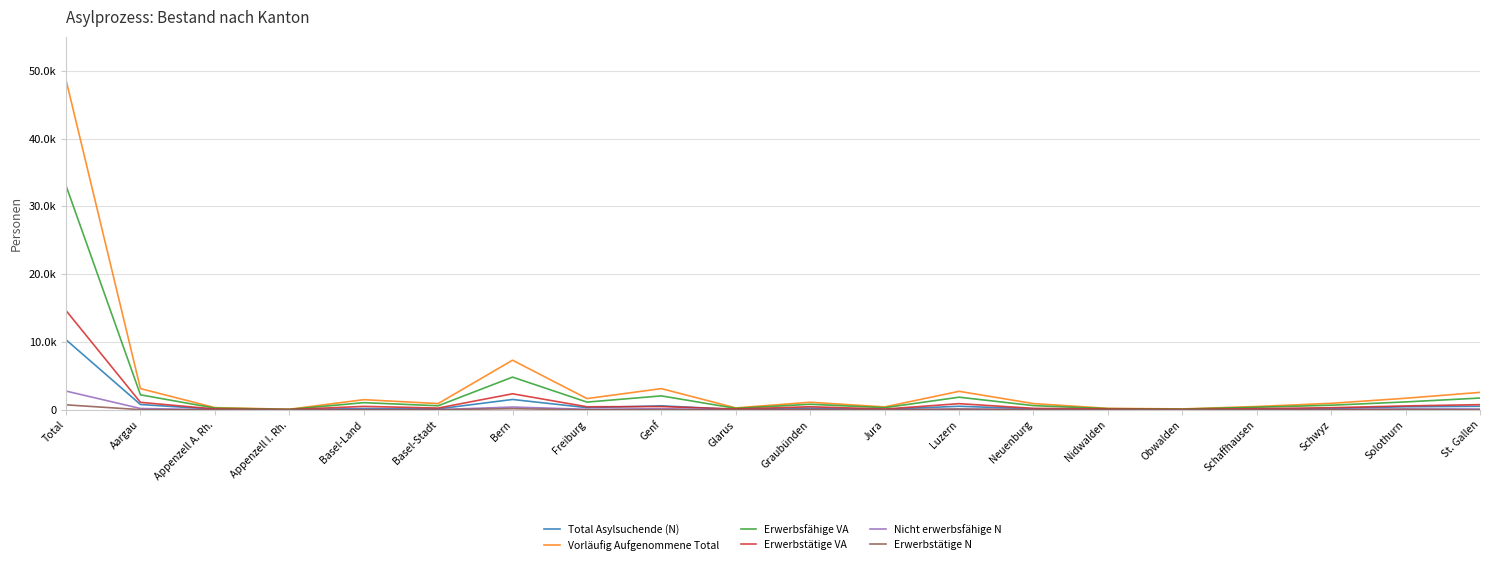

True or false: Total Asylsuchende (N) has a value of 1533 at Bern.

True